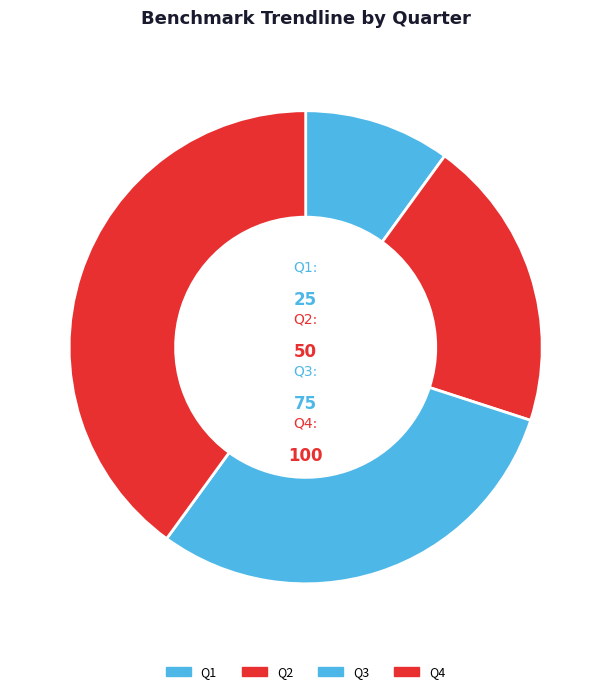

The Q4 slice represents 48% of the pie. True or false?

False